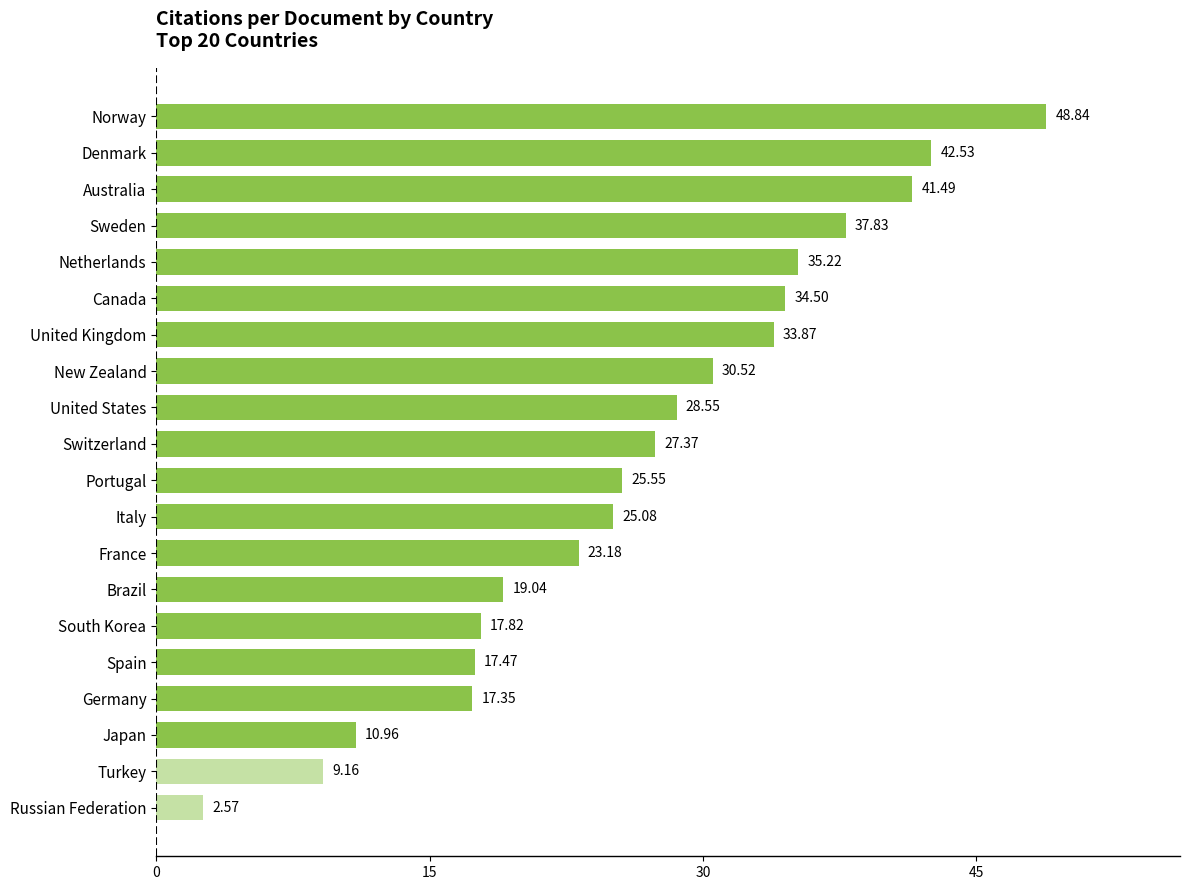

How many data points are above 27?

10